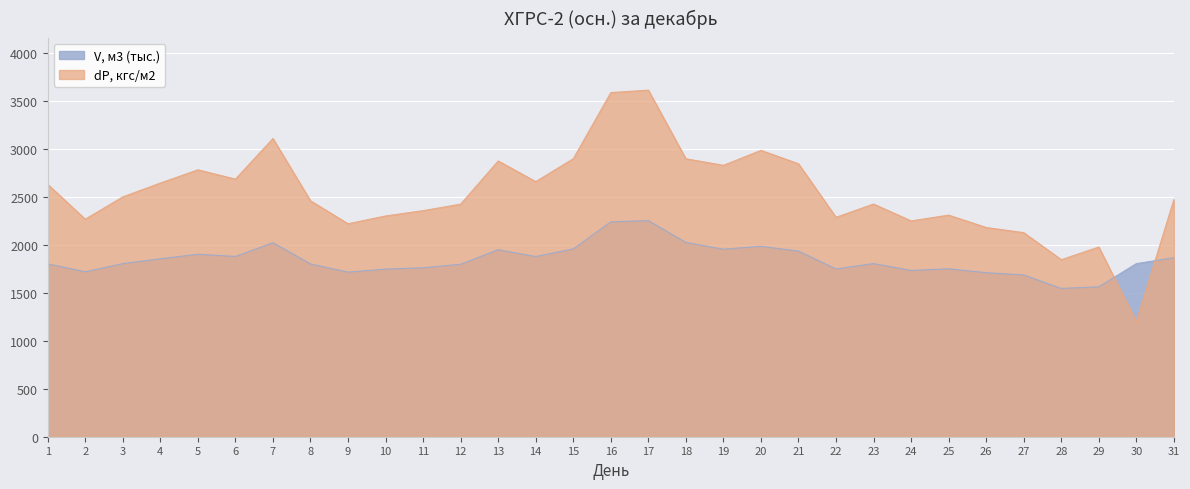

What is the value of the dP, кгс/м2 point at the 9th from the left?

2218.4